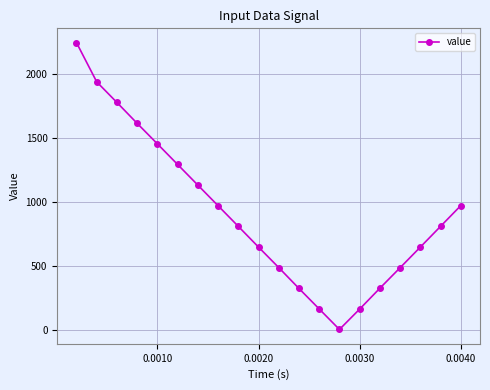

How many interior local valleys (lower than both neighbors) does the data have?

1